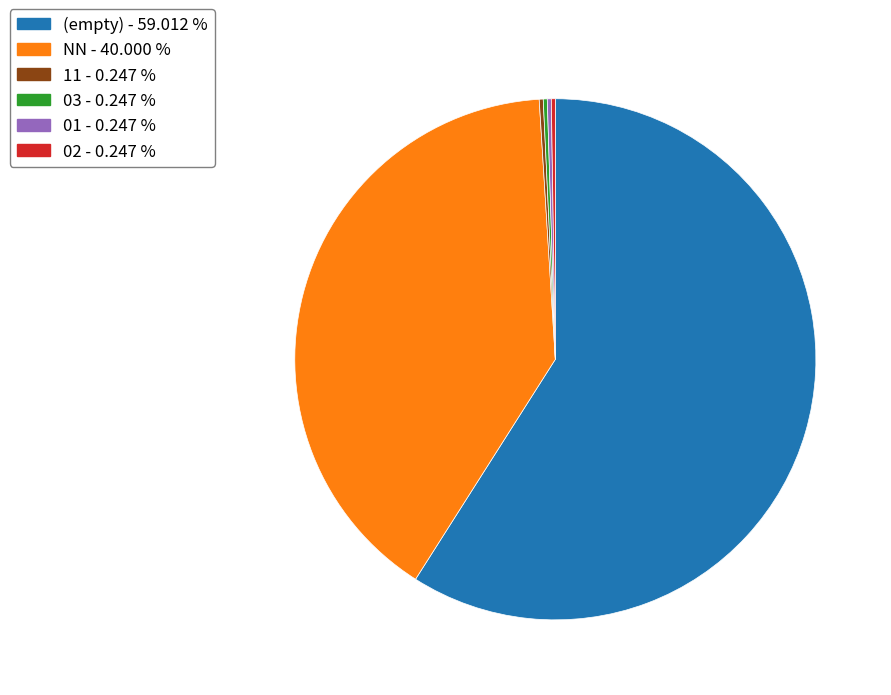

Combined, do (empty) - 59.012 % and NN - 40.000 % account for over 50%?

Yes